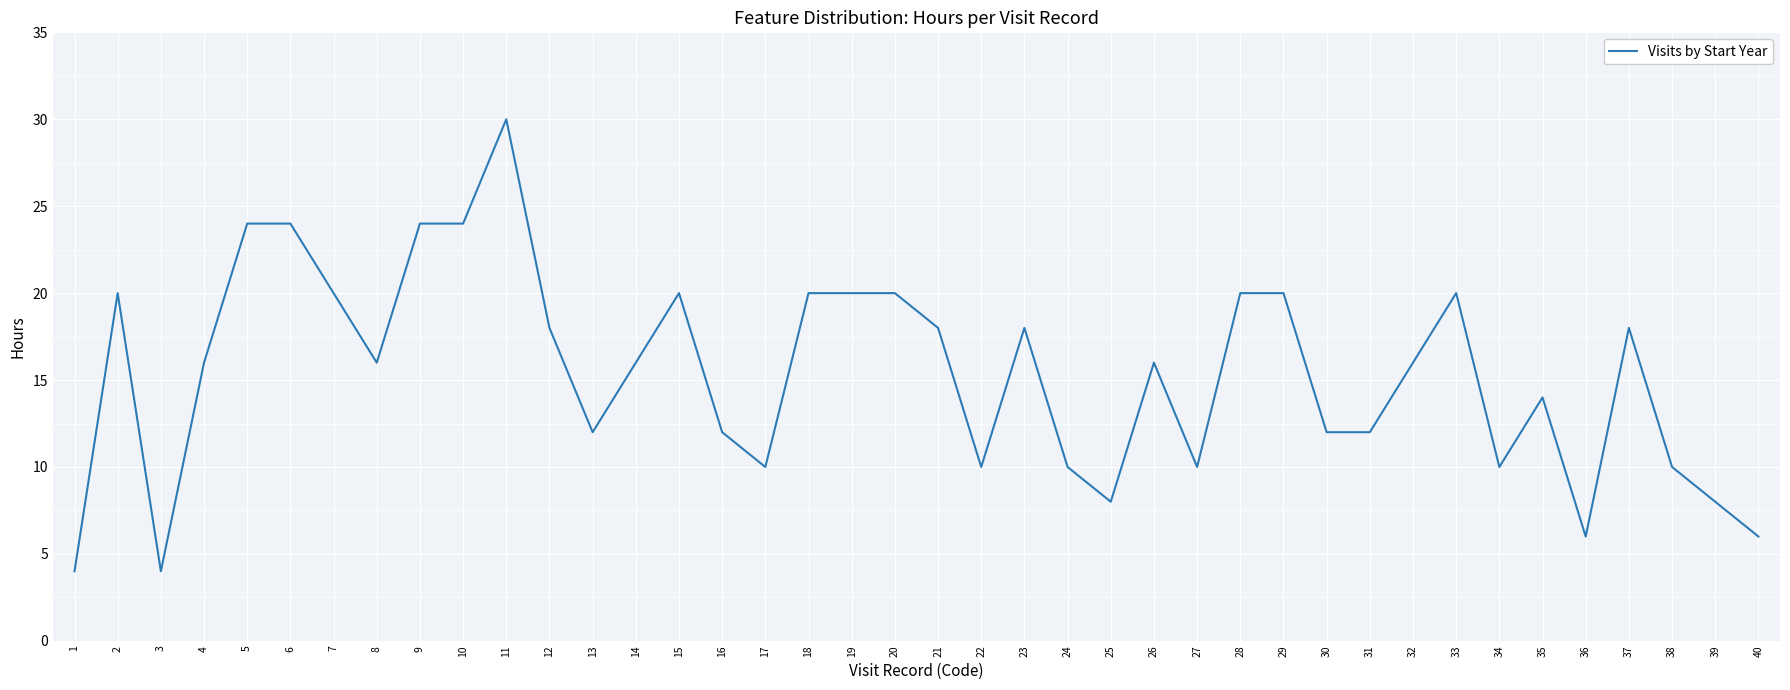

Does the chart have visible grid lines?

Yes